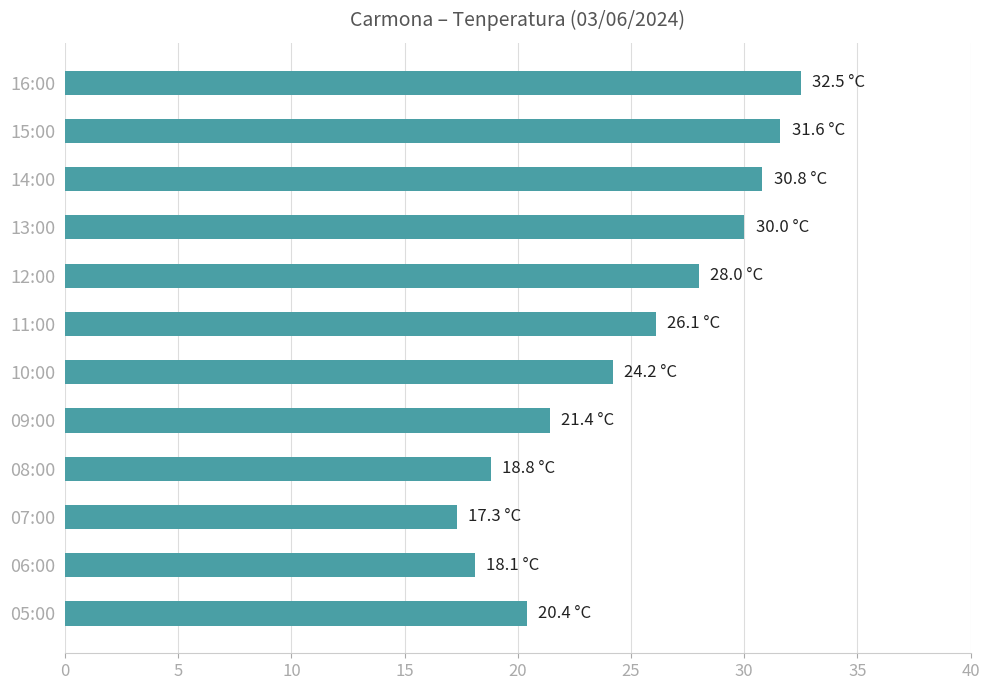

True or false: the data shows 46.8 at 14:00.

False